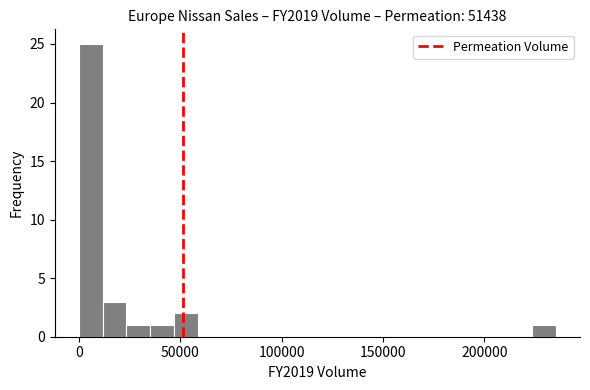

Around what value on the x-axis is the tallest bar? Give the approximate position of its centre, as read against the axis.

5000